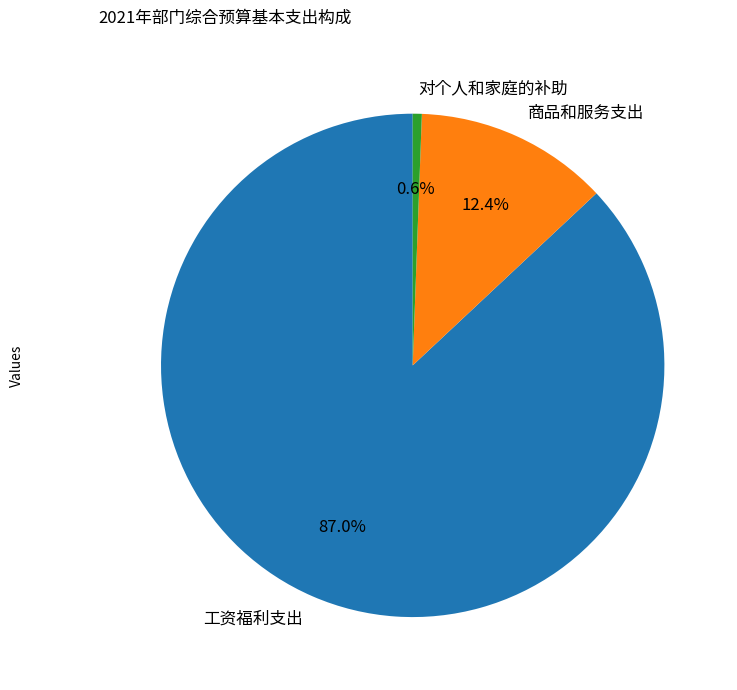

What is the total percentage of 工资福利支出 and 商品和服务支出?

99.4%